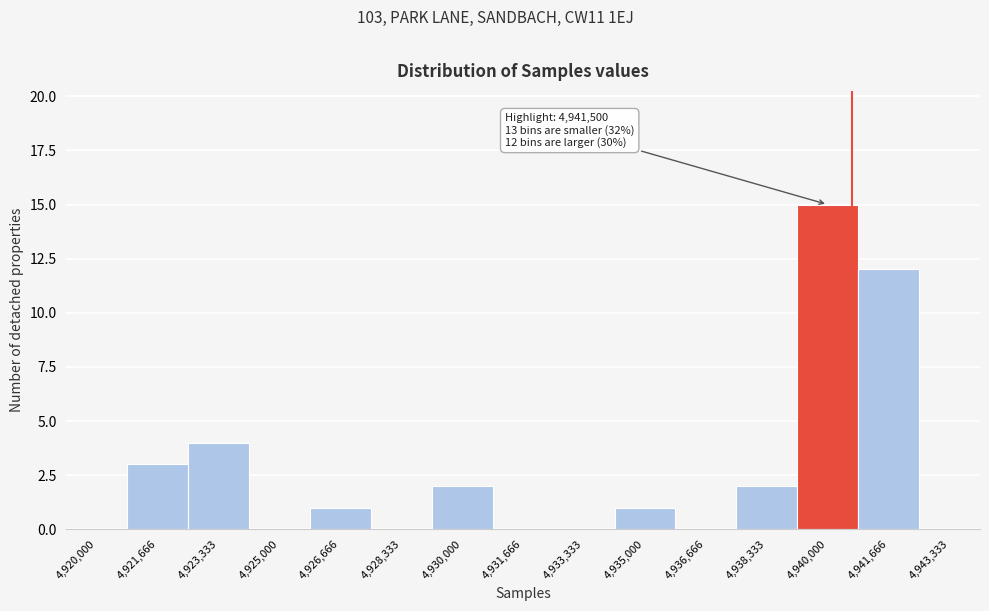

Reading left to right, what are all the values shown in this chart?

4,920,000=0	4,921,666=3	4,923,333=4	4,925,000=0	4,926,666=1	4,928,333=0	4,930,000=2	4,931,666=0	4,933,333=0	4,935,000=1	4,936,666=0	4,938,333=2	4,940,000=15	4,941,666=12	4,943,333=0